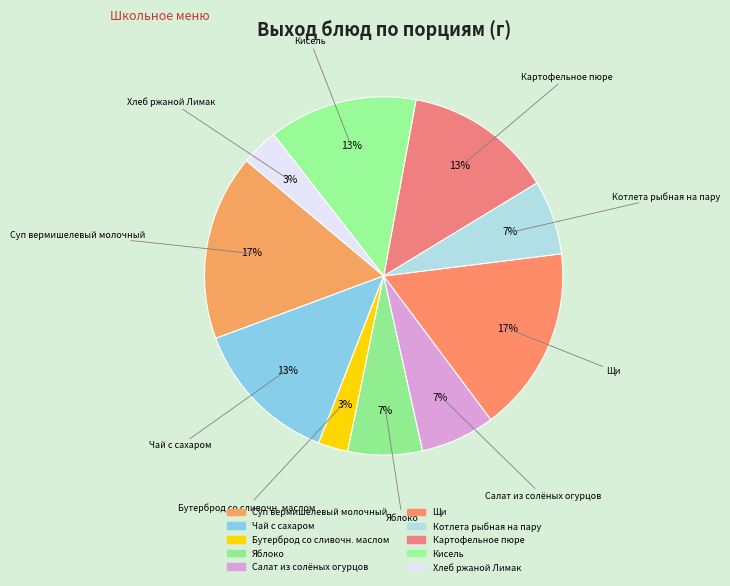

Count the number of slices in the pie.

10